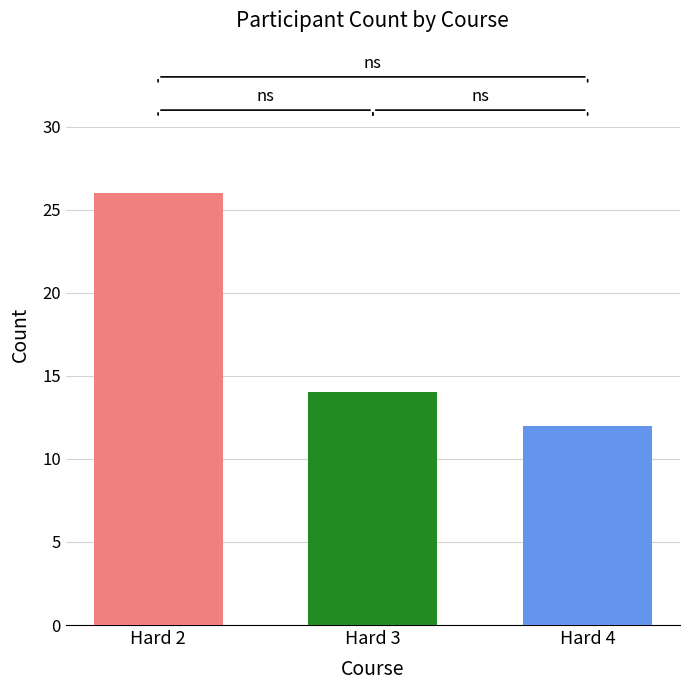

What is the spread (max minus min) of values at Hard 3?

14